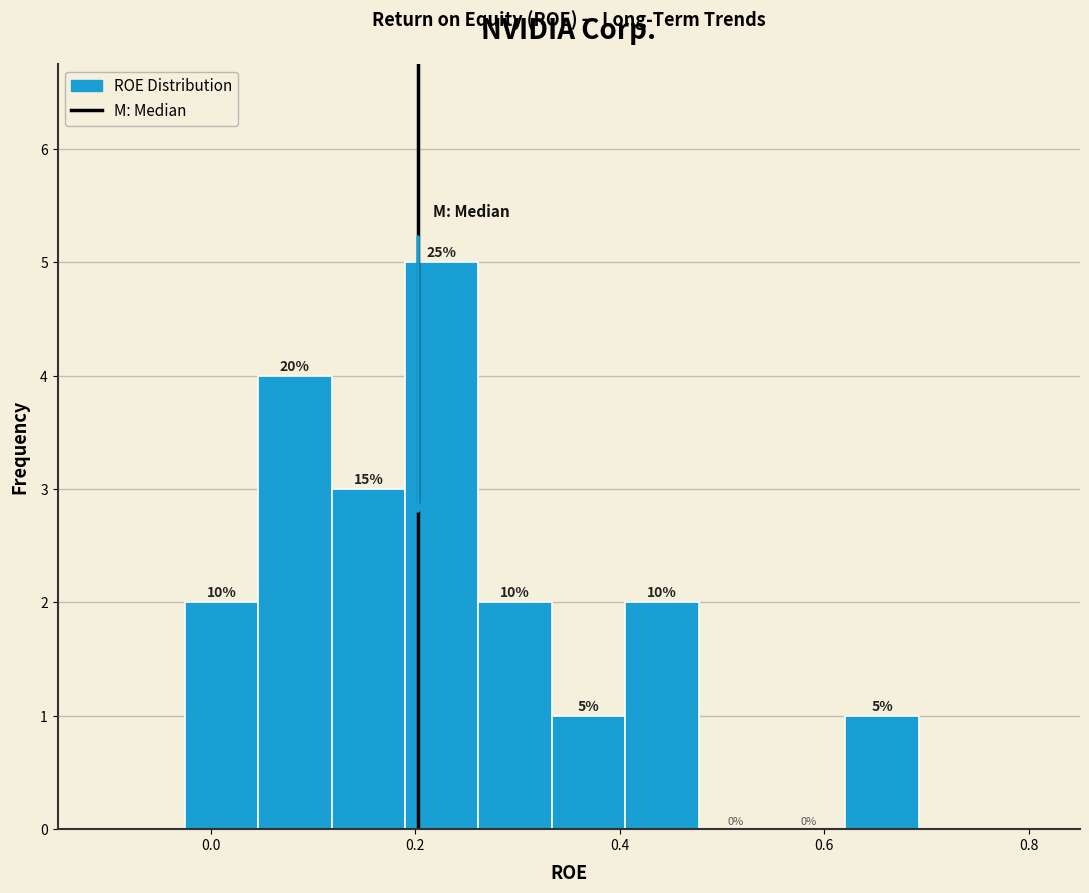

Read against the x-axis, roughly where is the centre of the tallest bar?

0.22